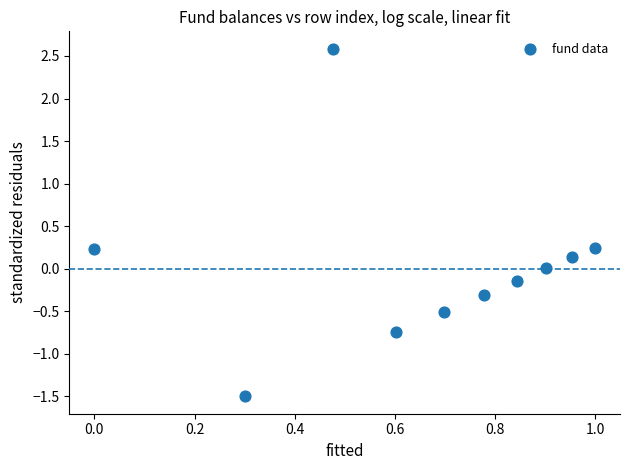

What is the range of Y values (max minus min)?

4.1